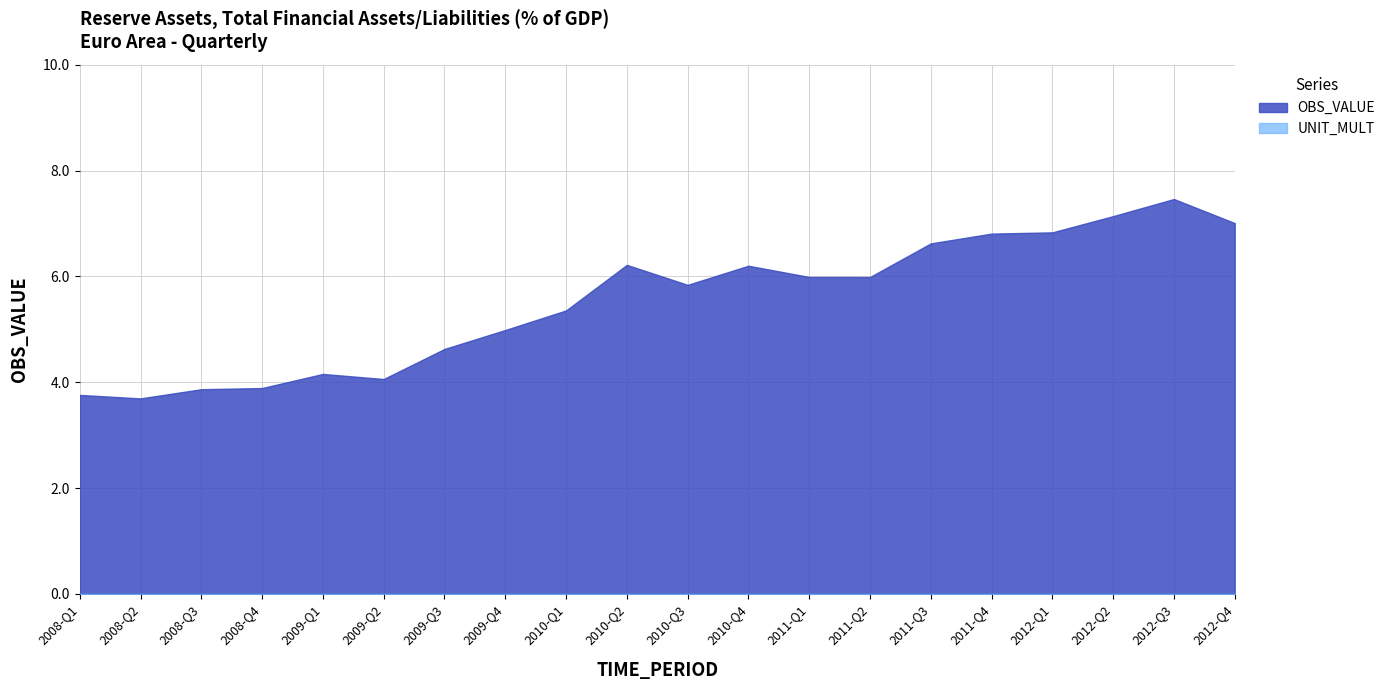

Which series has the widest spread of values?

OBS_VALUE